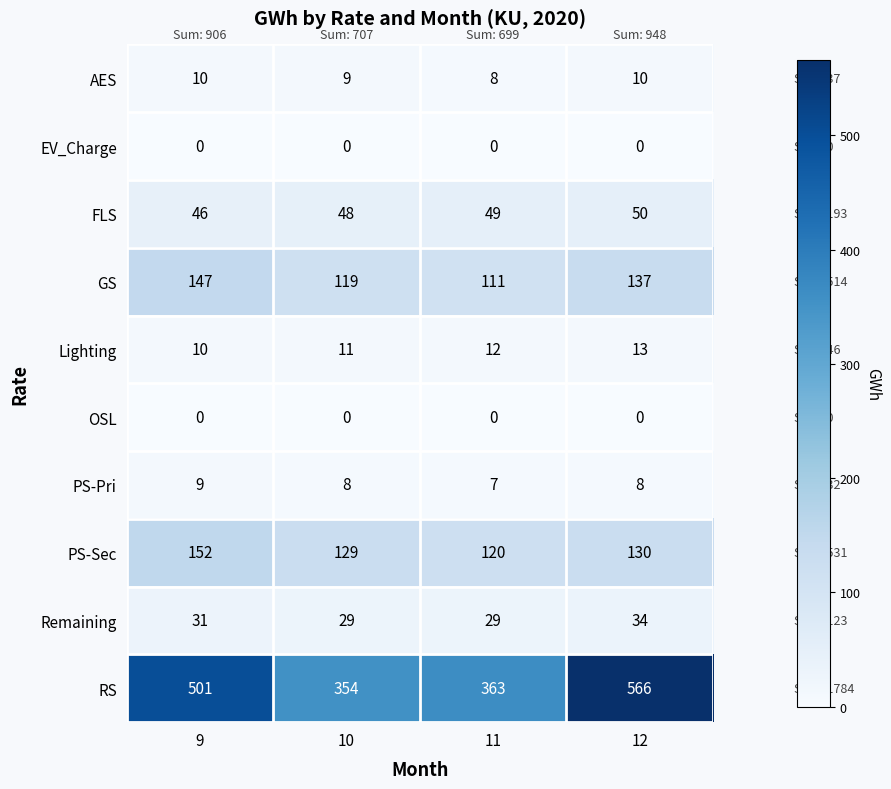

How many GS values are between 119 and 147?

3